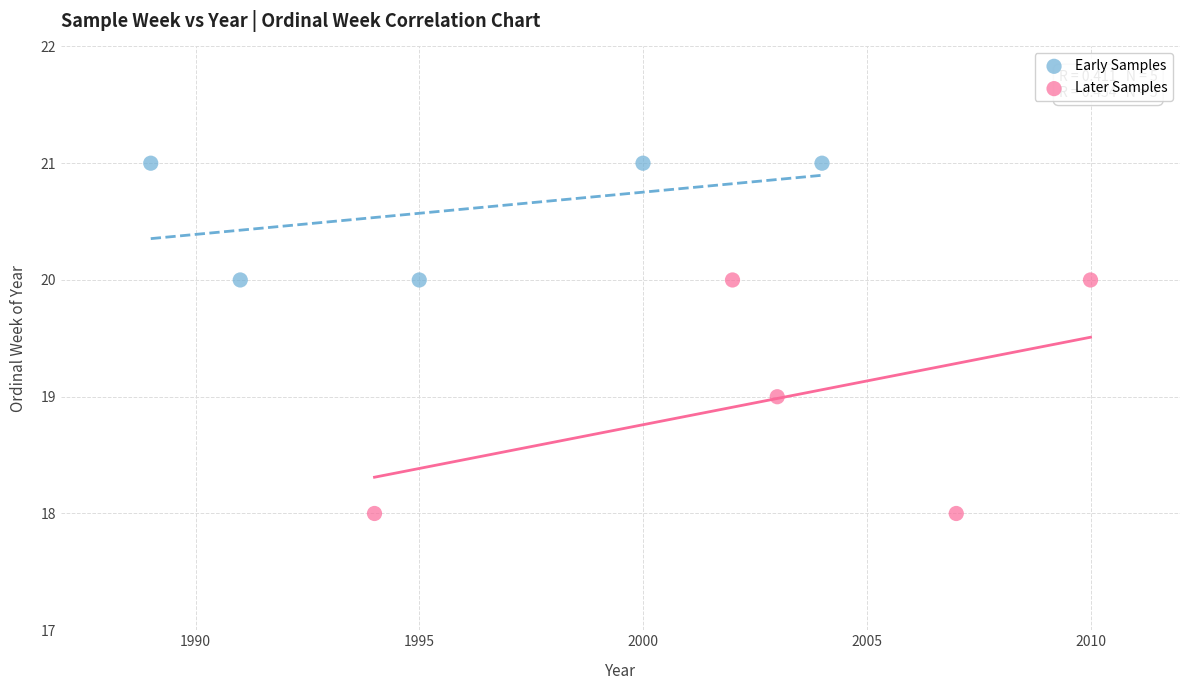

Which series contains the lowest Y value?

Later Samples